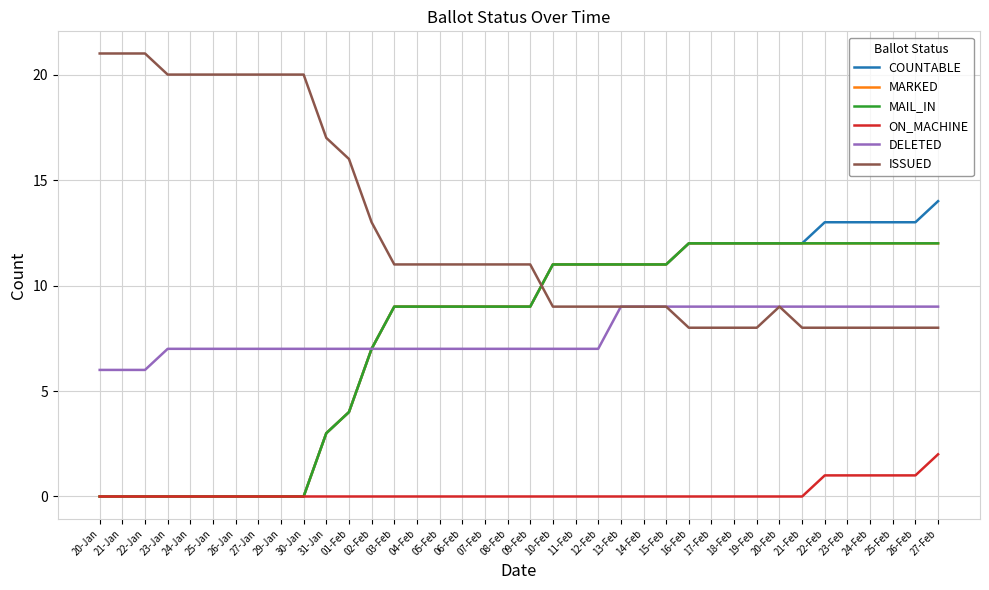

Which series has the largest range (max minus min)?

COUNTABLE